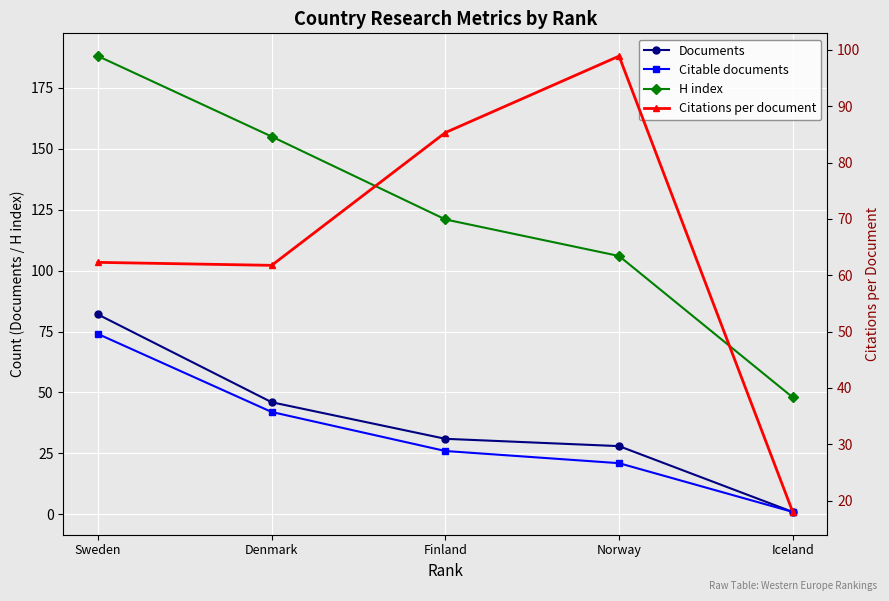

What are all the series names shown in the legend?

Documents, Citable documents, H index, Citations per document